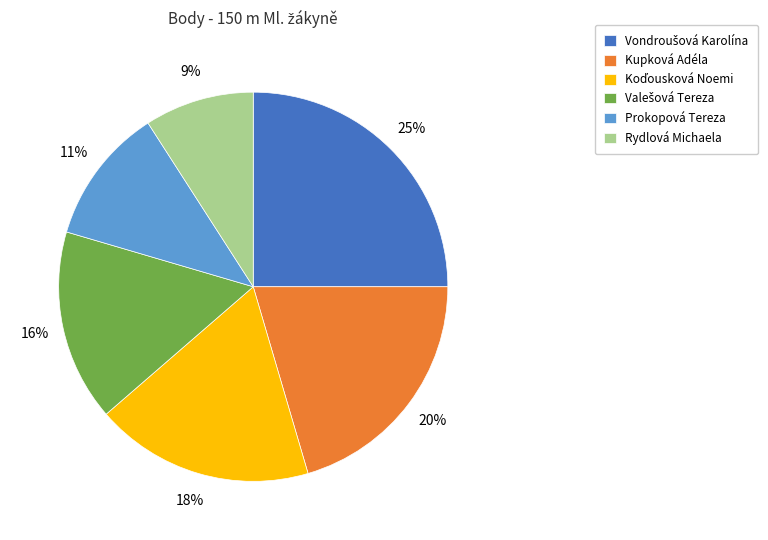

Is there any slice that represents more than half of the pie?

No